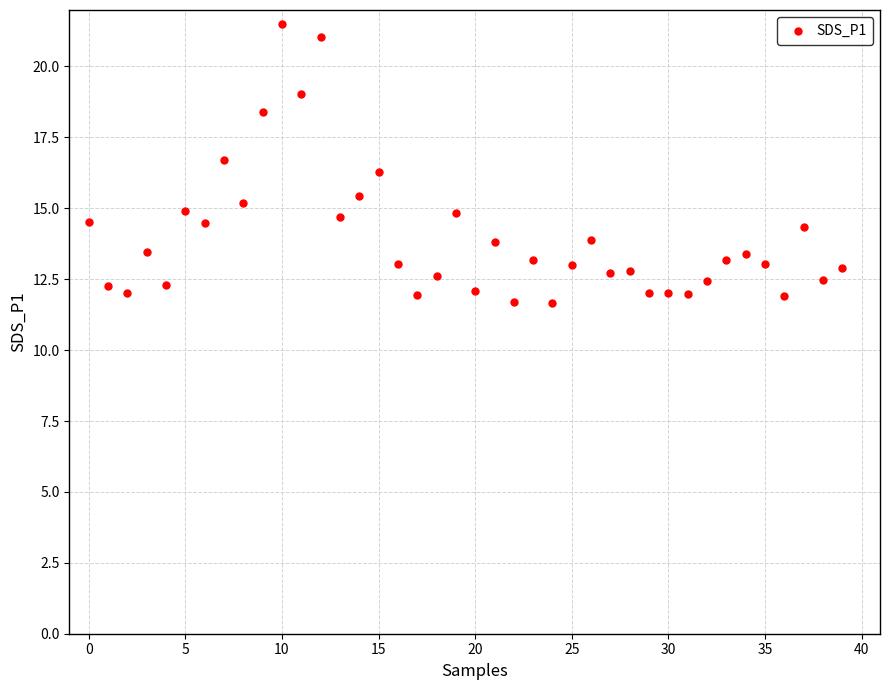

What is the range of Y values (max minus min)?

9.8